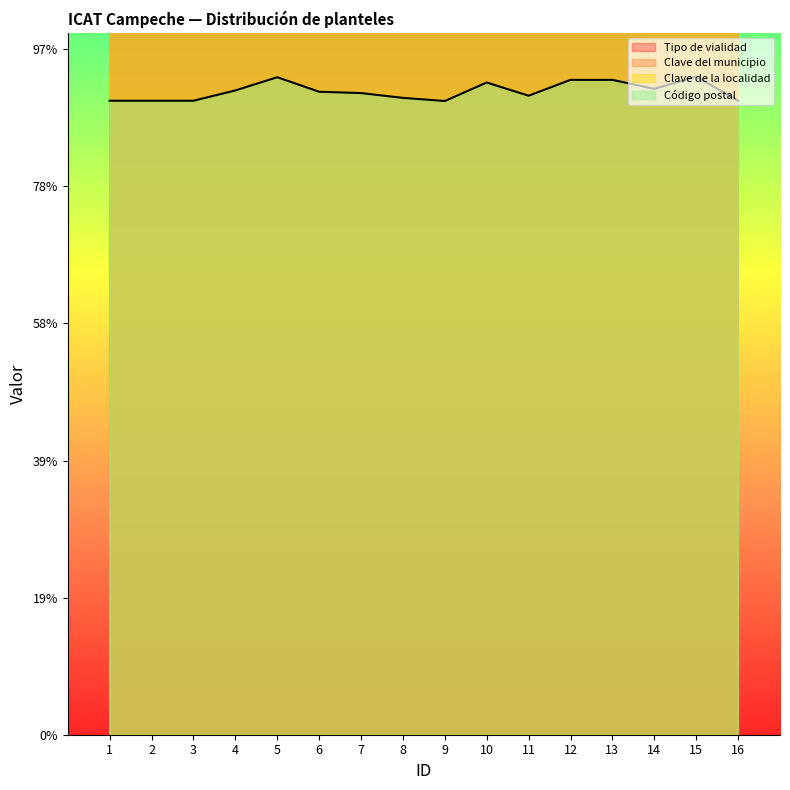

Which series has the largest total across all categories?

Clave del municipio